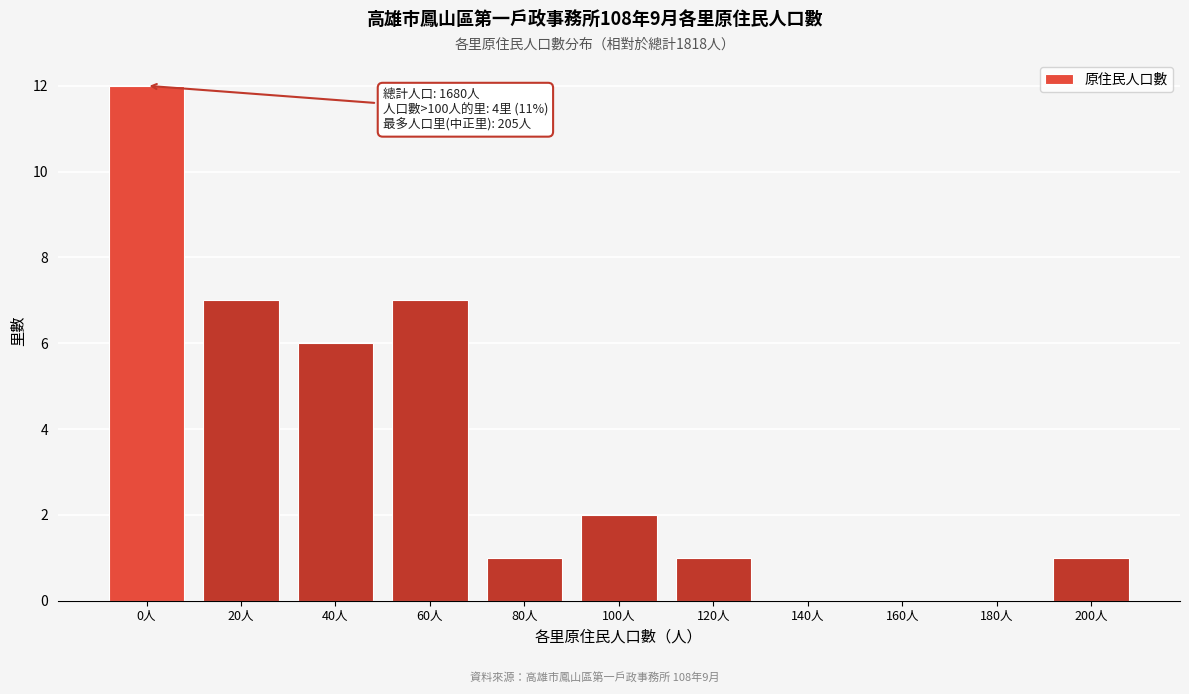

Reading right to left, extract all data points from this chart.

200人=1	180人=0	160人=0	140人=0	120人=1	100人=2	80人=1	60人=7	40人=6	20人=7	0人=12